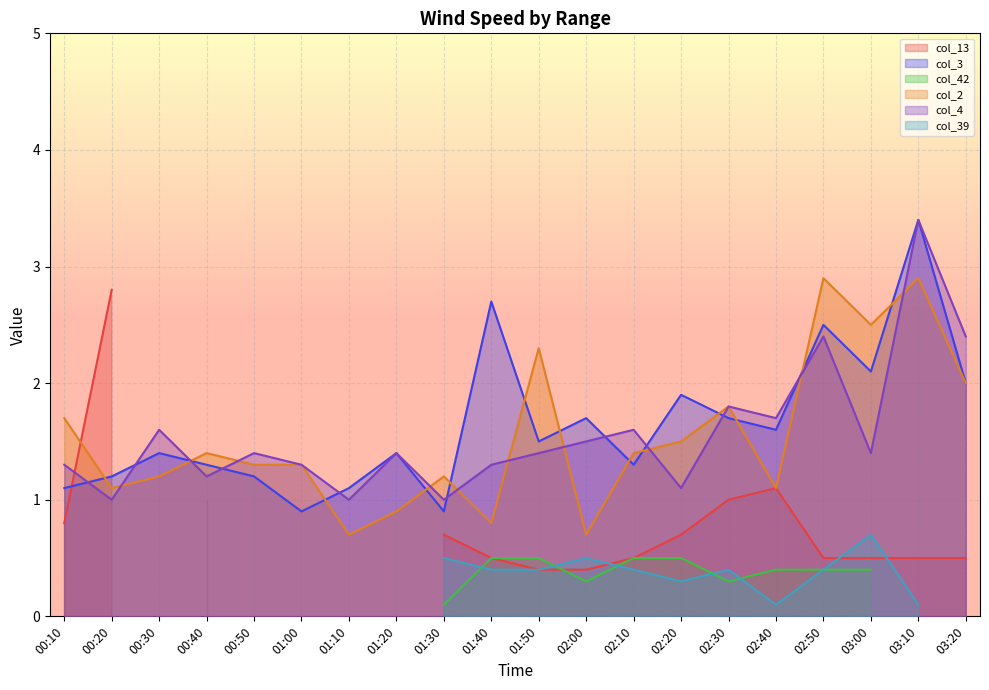

What is the approximate value of col_4 at 00:10?

1.3